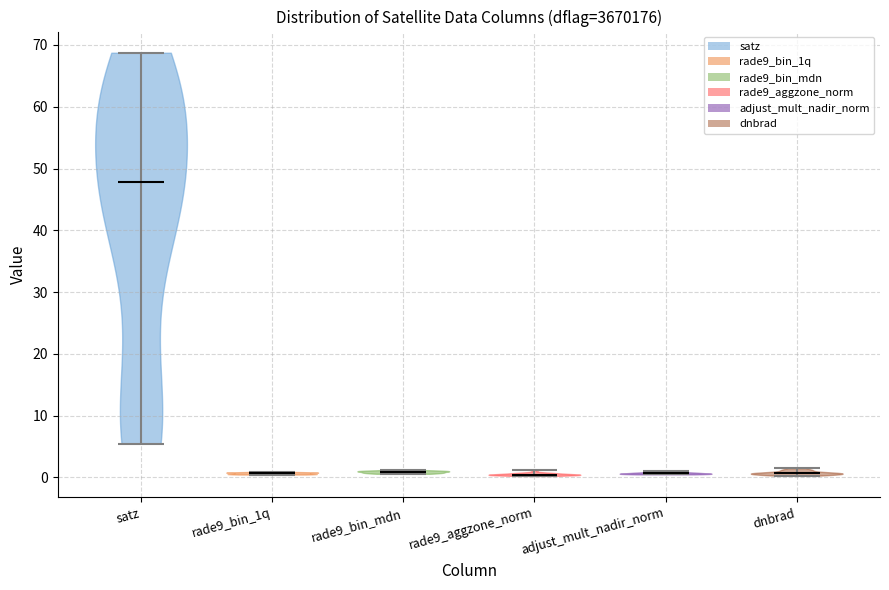

Reading left to right, read every violin against the y-axis: where its median line is, and the lowest and highest points it reaches. The values are not printed on the chart, so give them approximately, as read against the axis.

satz: median line 48, lowest point 5, highest point 69
rade9_bin_1q: median line 1, lowest point 0, highest point 1
rade9_bin_mdn: median line 1, lowest point 1, highest point 1
rade9_aggzone_norm: median line 0, lowest point 0, highest point 1
adjust_mult_nadir_norm: median line 1, lowest point 0, highest point 1
dnbrad: median line 1, lowest point 0, highest point 1